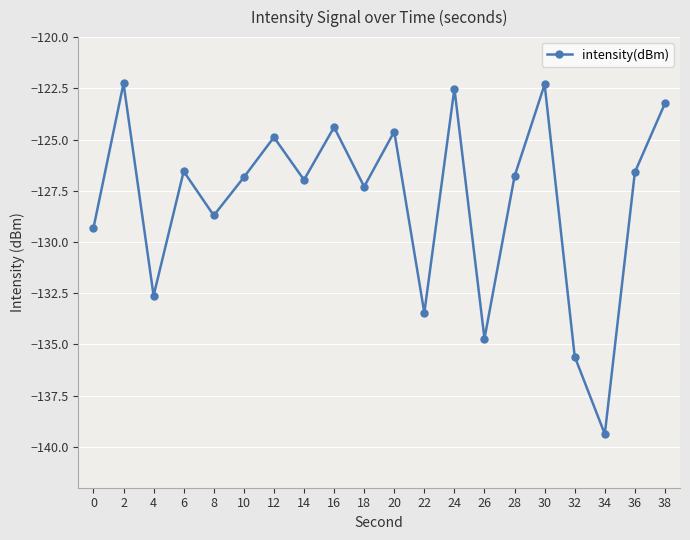

What is the difference between the second highest and minimum values?

17.1